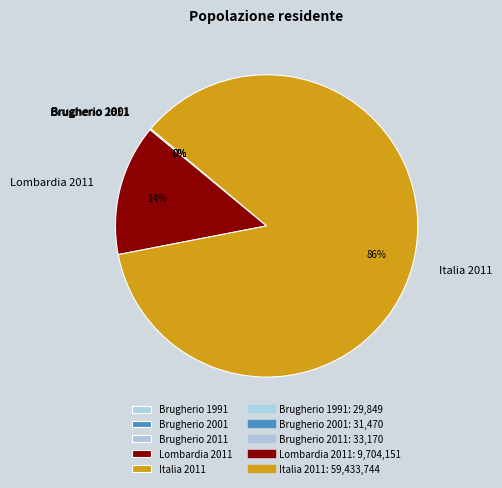

The Lombardia 2011 slice represents 14% of the pie. True or false?

True